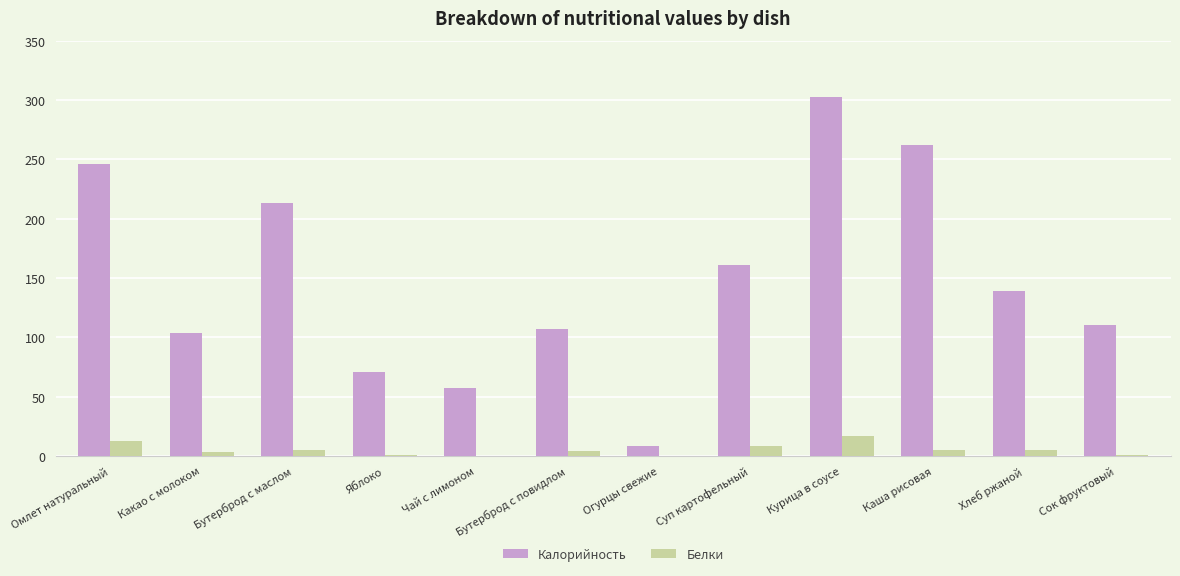

How many groups of bars are there?

12